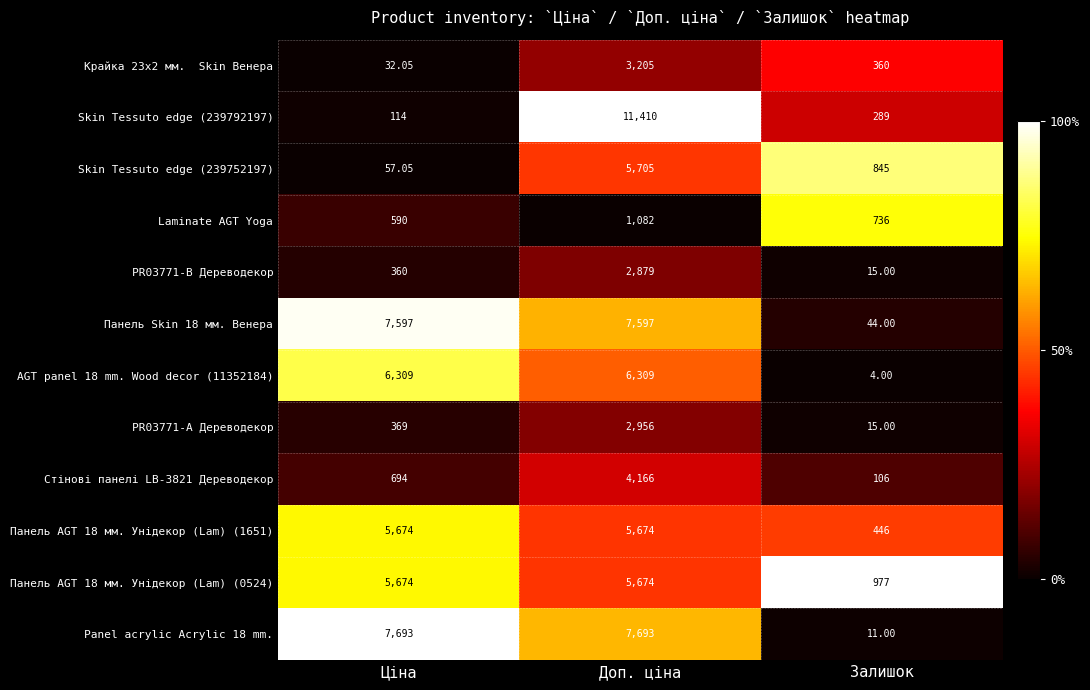

At which category is the sum across all series the highest?

Доп. ціна